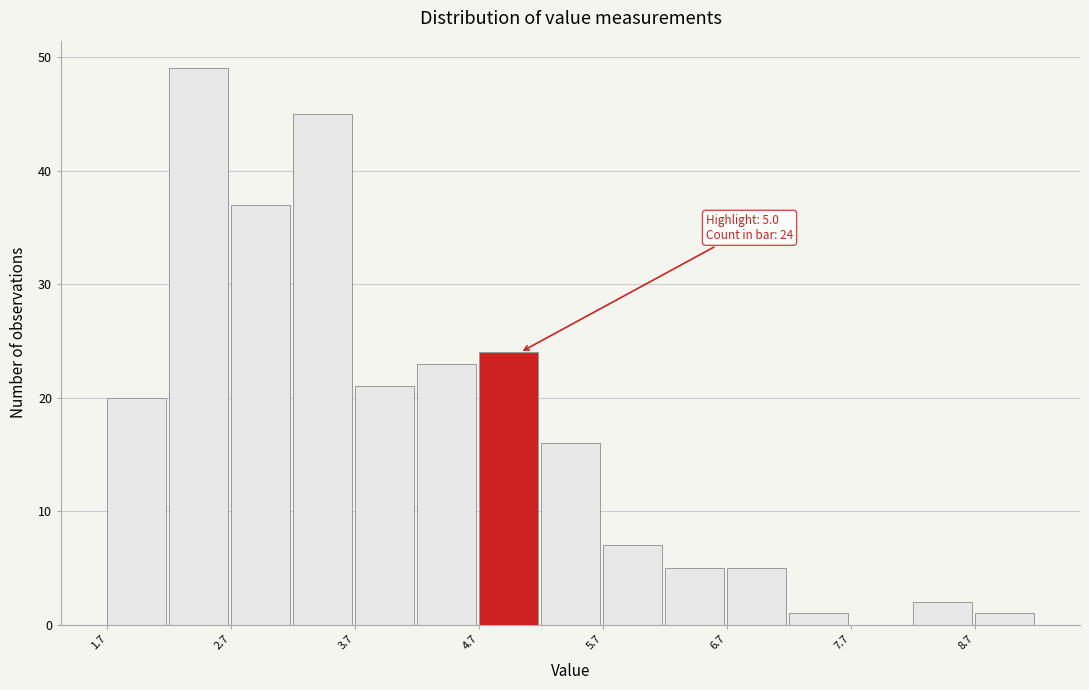

Which range on the x-axis has the tallest bar?

2.17 to 2.67